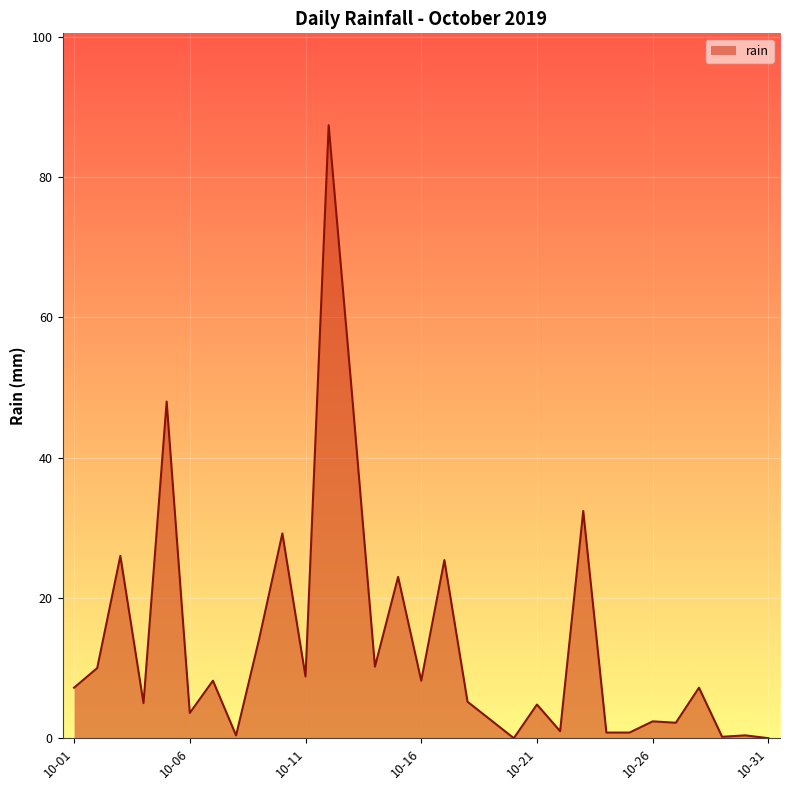

What is the change in value from 2019-10-04 to 2019-10-14?

+5.2